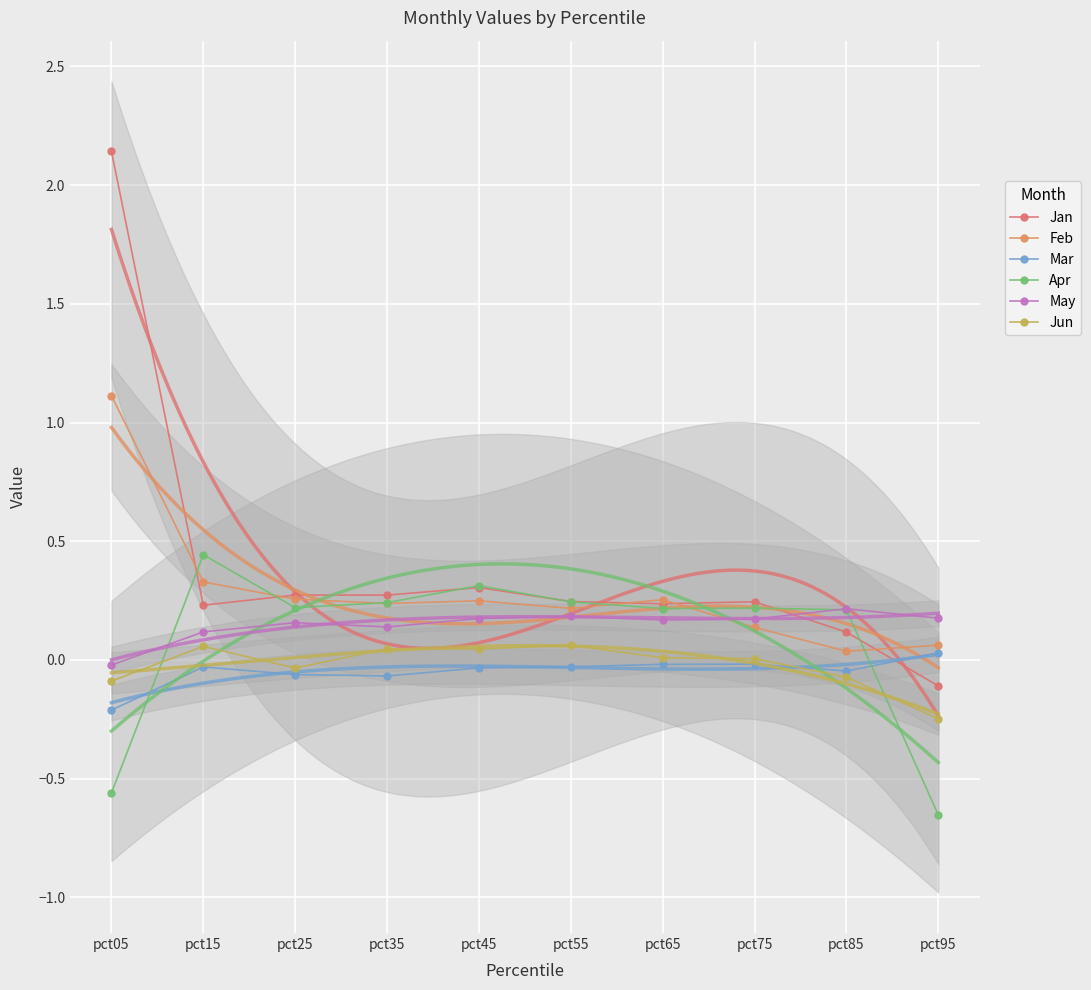

True or false: Feb and Mar intersect in this chart.

False